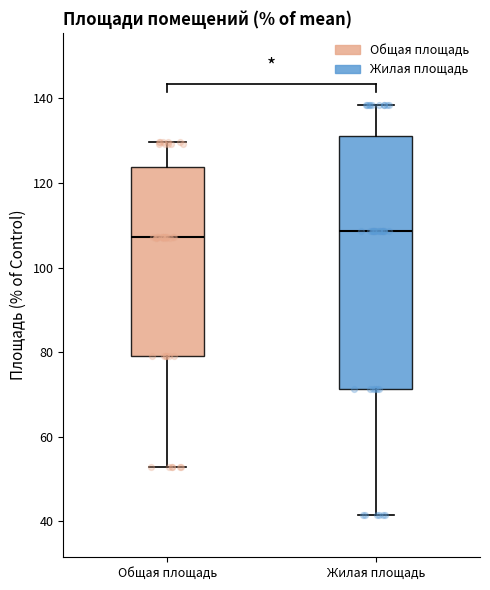

Reading left to right, transcribe this box plot: for each box, give where its median line is, the range the box spans, and where its two whiskers end, as read against the y-axis. The values are not printed on the chart, so give them approximately, as read against the axis.

Общая площадь: median 108, box 80 to 124, whiskers 52 to 130
Жилая площадь: median 108, box 72 to 130, whiskers 42 to 138